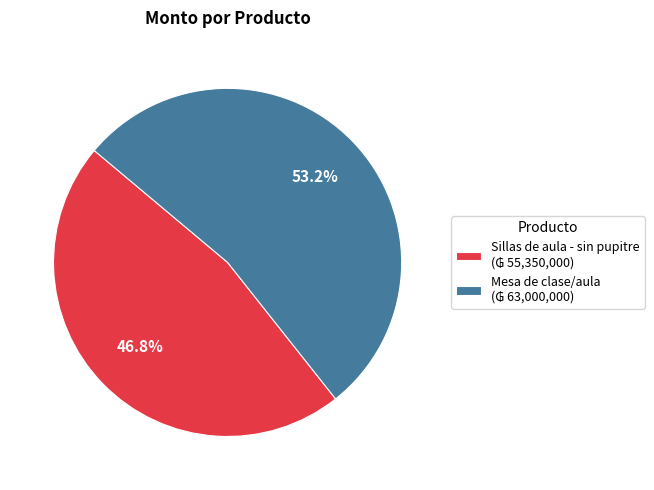

Count the number of slices in the pie.

2